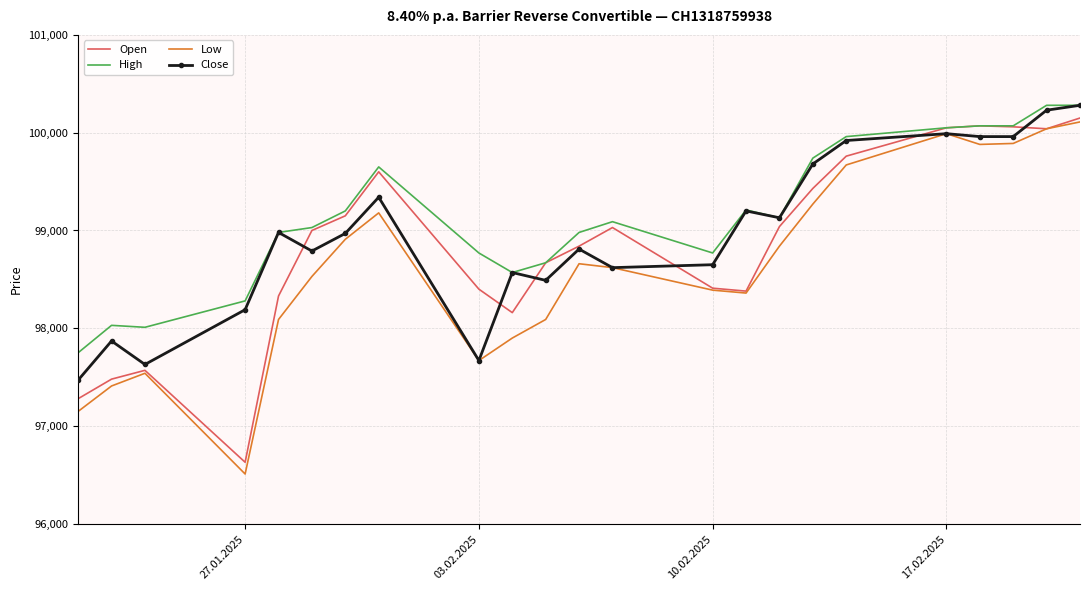

List the series in order of their overall mean, highest first.

High, Close, Open, Low